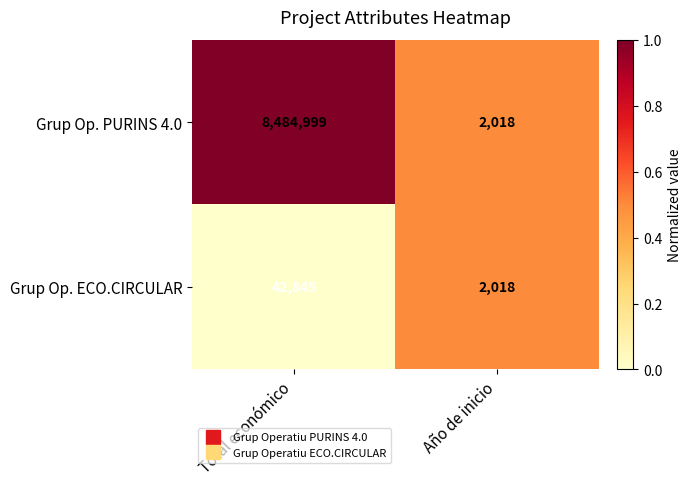

At which label is Grup Op. ECO.CIRCULAR closest to 22431?

Año de inicio